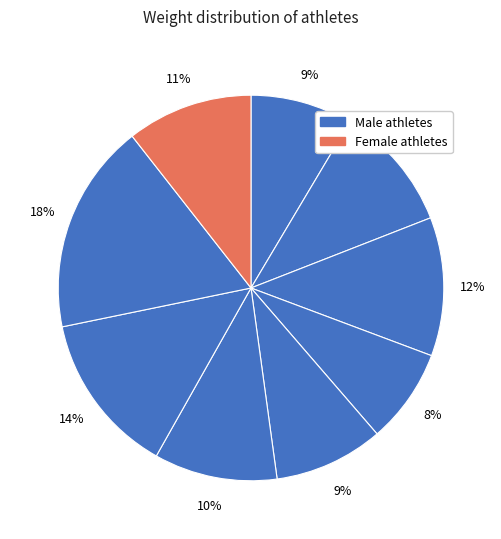

How many slices are in this pie chart?

9